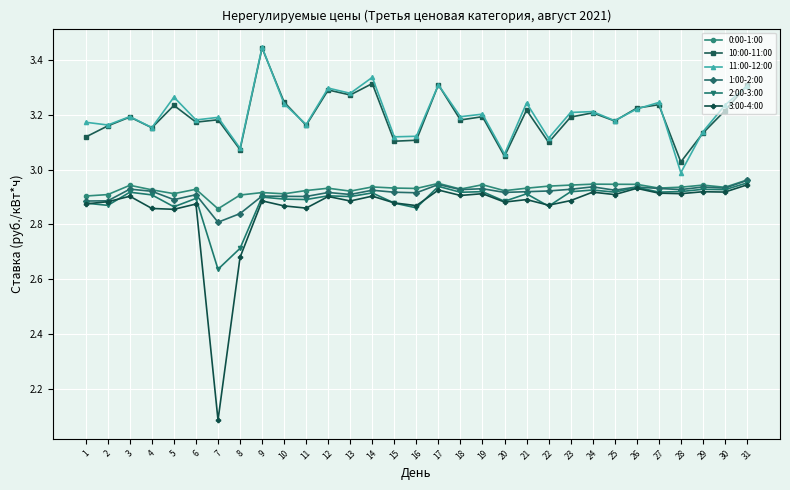

True or false: 3:00-4:00 and 11:00-12:00 intersect in this chart.

False